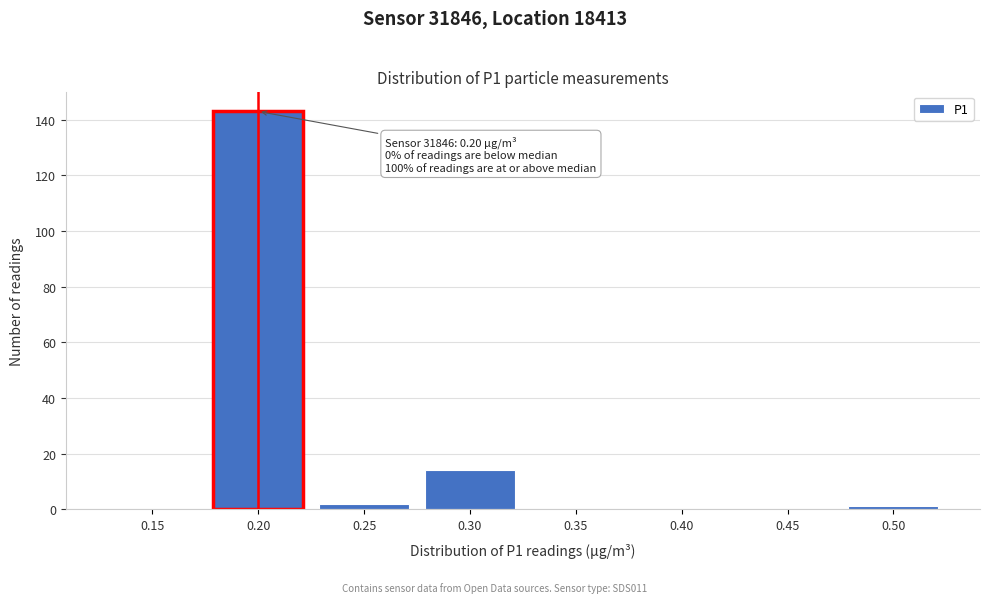

Reading right to left, transcribe all the data shown in this chart.

0.50=1	0.45=0	0.40=0	0.35=0	0.30=14	0.25=2	0.20=143	0.15=0